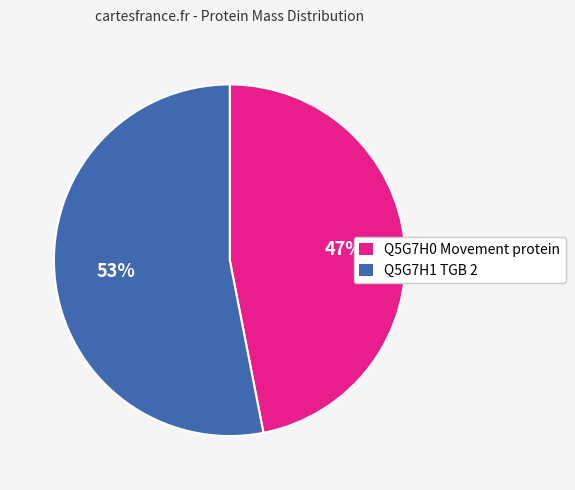

Rank the categories by value from highest to lowest.

Q5G7H1 TGB 2, Q5G7H0 Movement protein